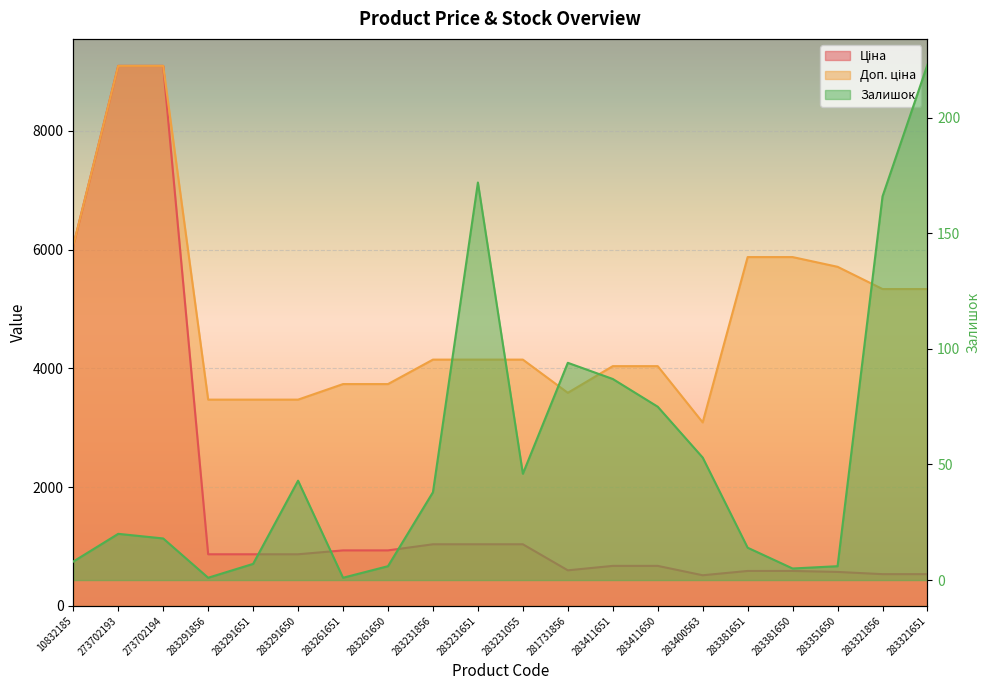

List the series in order of their peak value, lowest first.

Залишок, Ціна, Доп. ціна